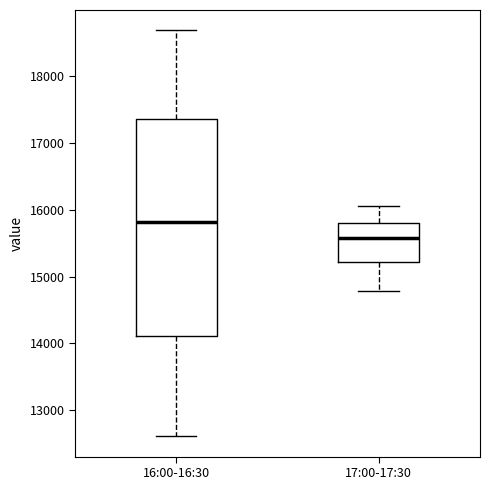

Which box has the lowest median line?

17:00-17:30